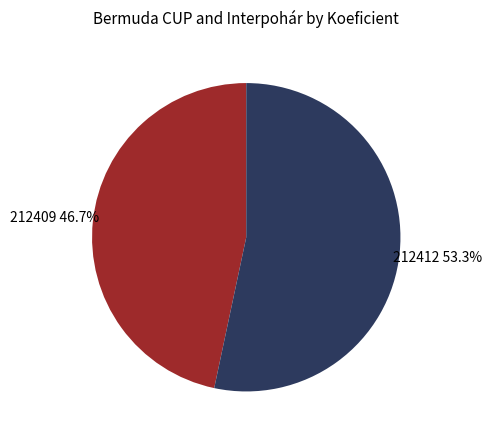

Does any single category account for the majority?

Yes